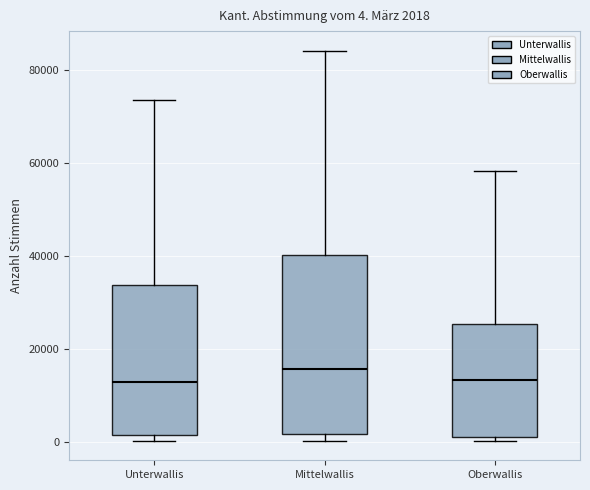

Comparing the boxes themselves (not the whiskers), which one is the tallest?

Mittelwallis